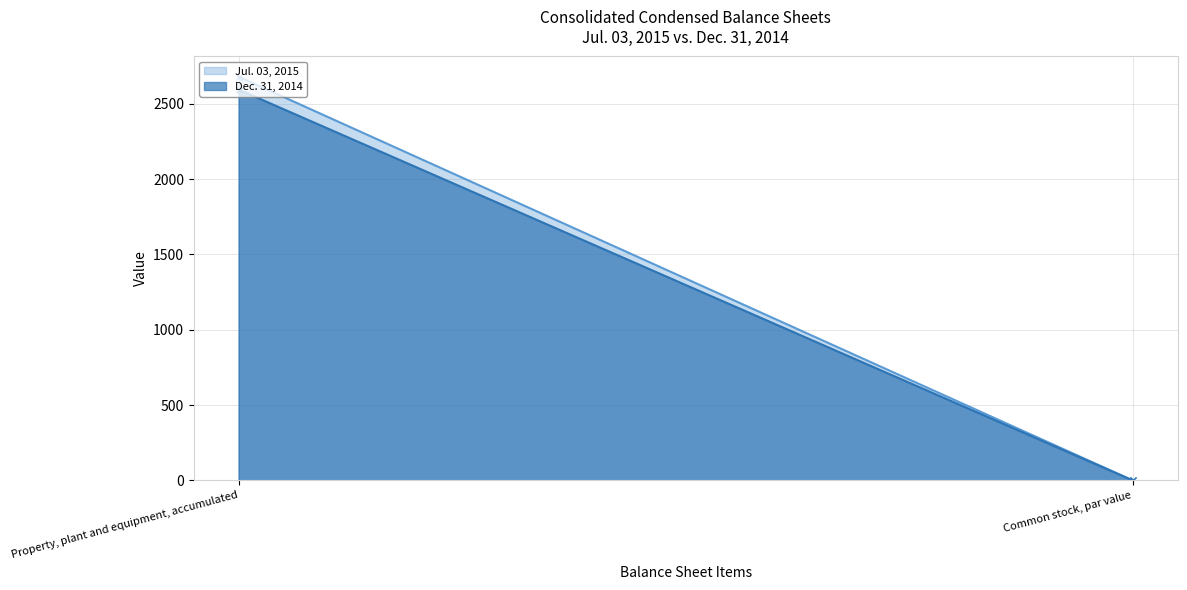

Does the chart have visible grid lines?

Yes